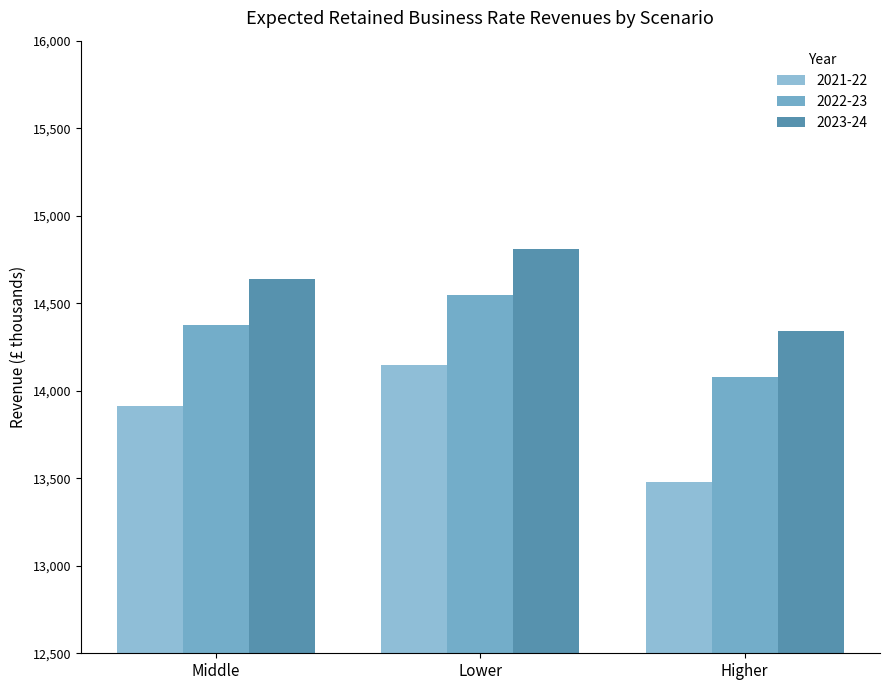

Does the chart contain stacked bars?

No